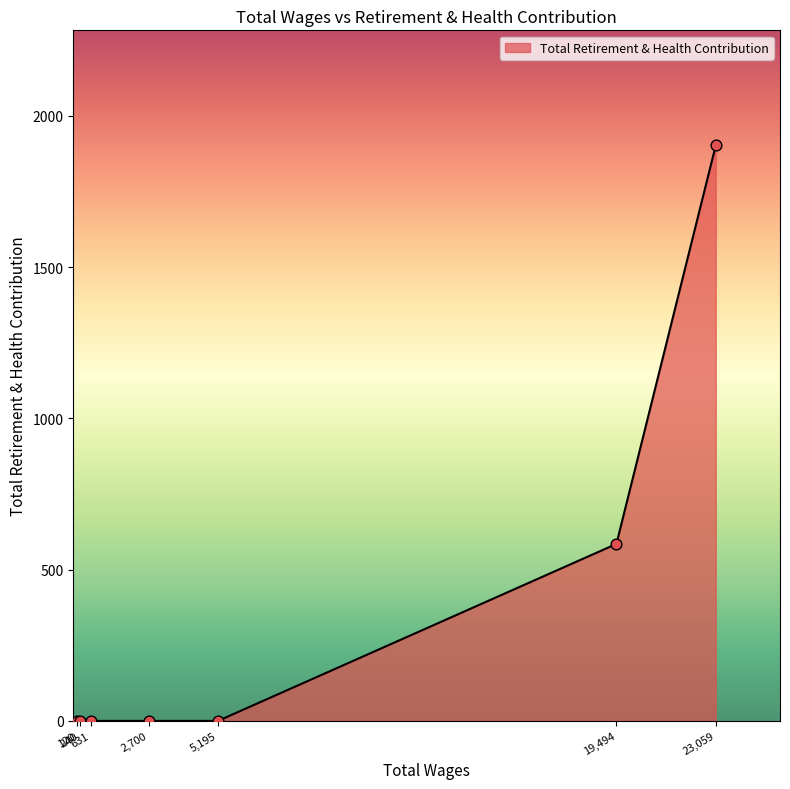

What is the sum of all values?

2487